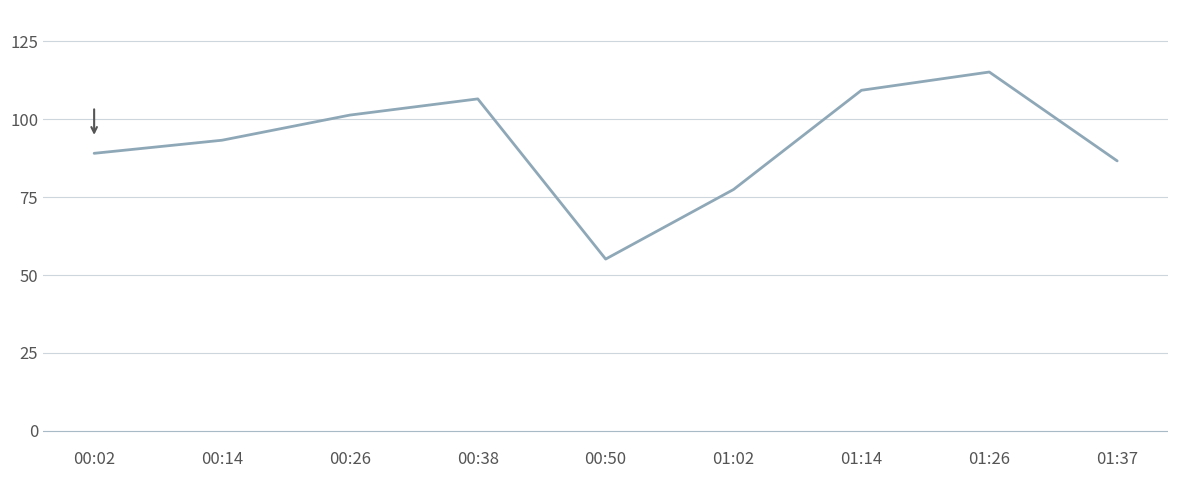

What is the difference between the maximum and minimum values?

60.0